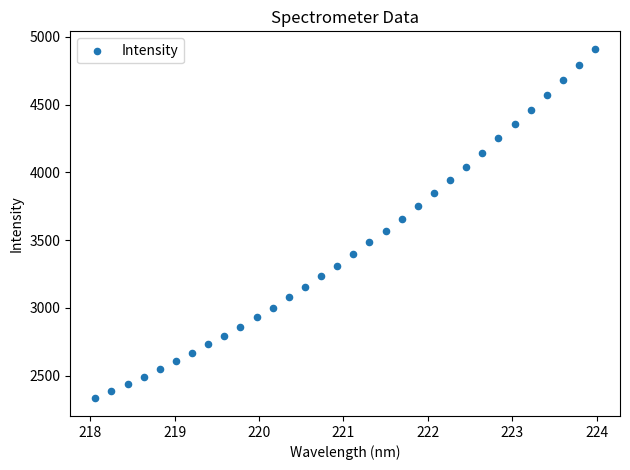

What is the range of X values (max minus min)?

5.9